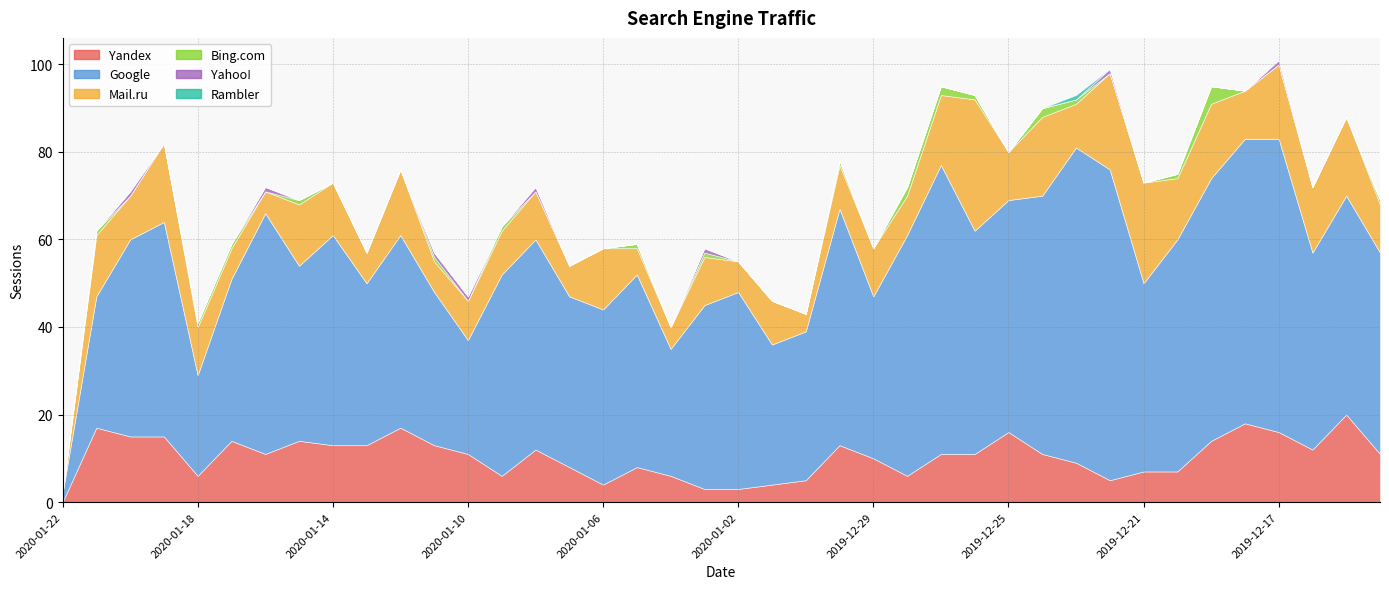

What is the total value across all series at 2019-12-17?

101